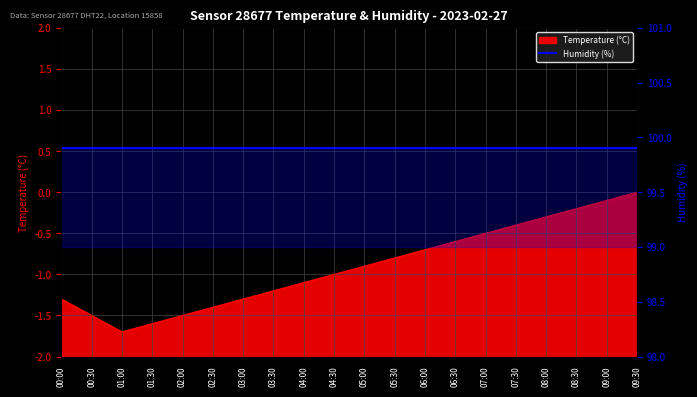

What is the change in value from 05:00 to 07:30?

+0.5